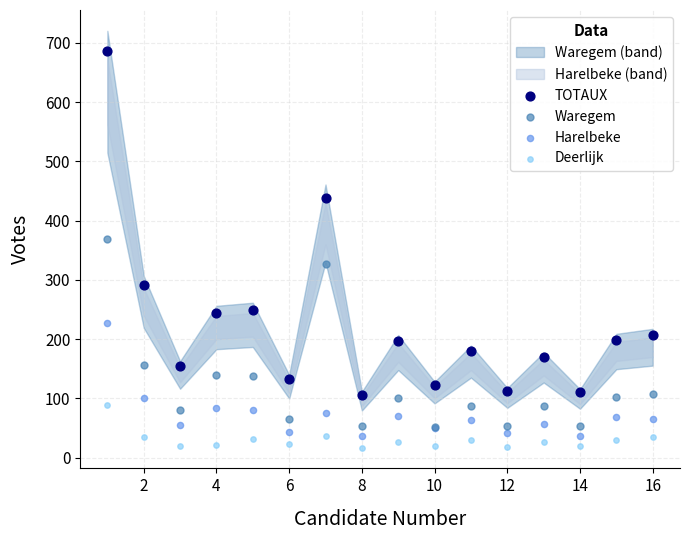

In the TOTAUX series, what Y value is closest to 396?

439